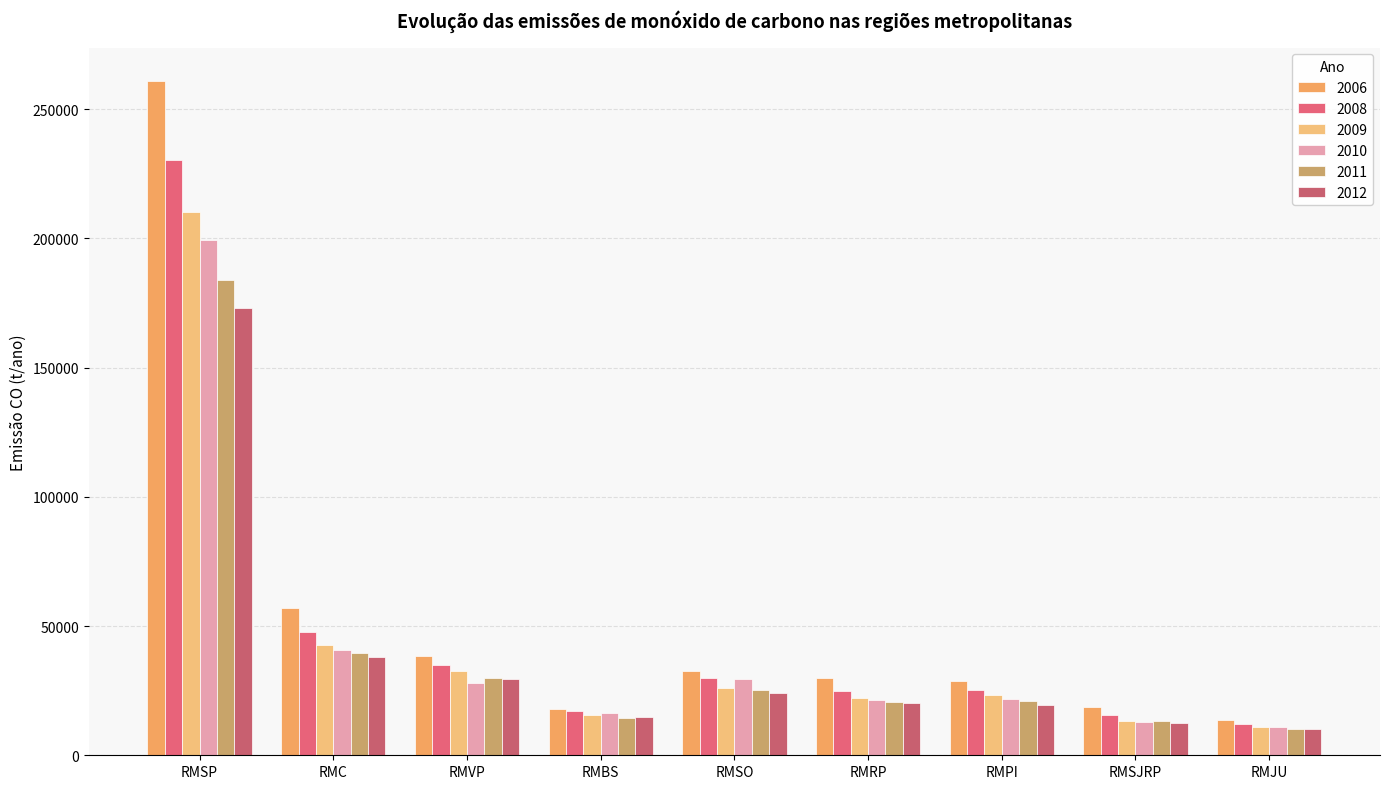

How many bars are there in total?

54